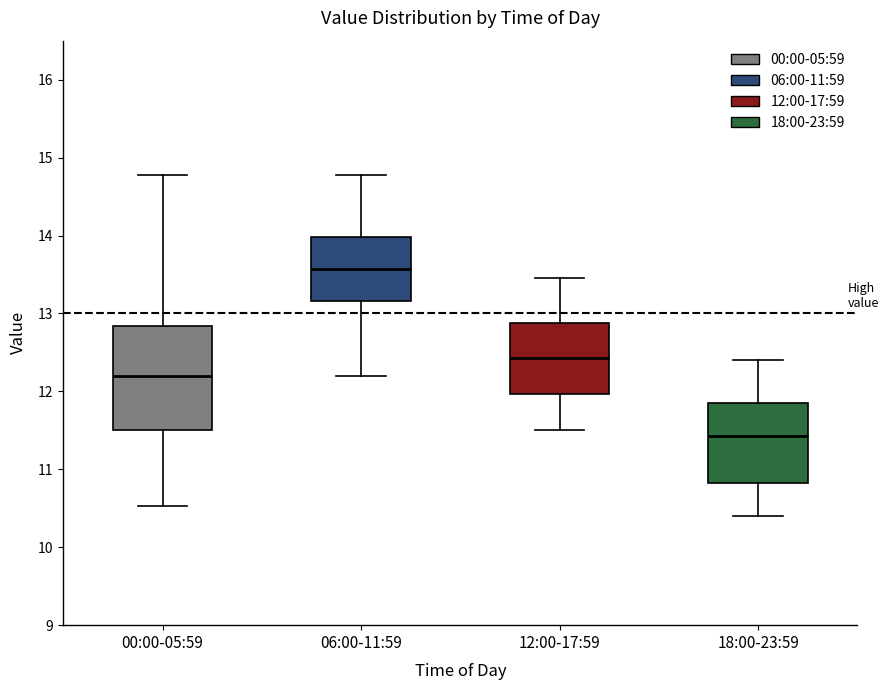

Which box has the highest median line?

06:00-11:59